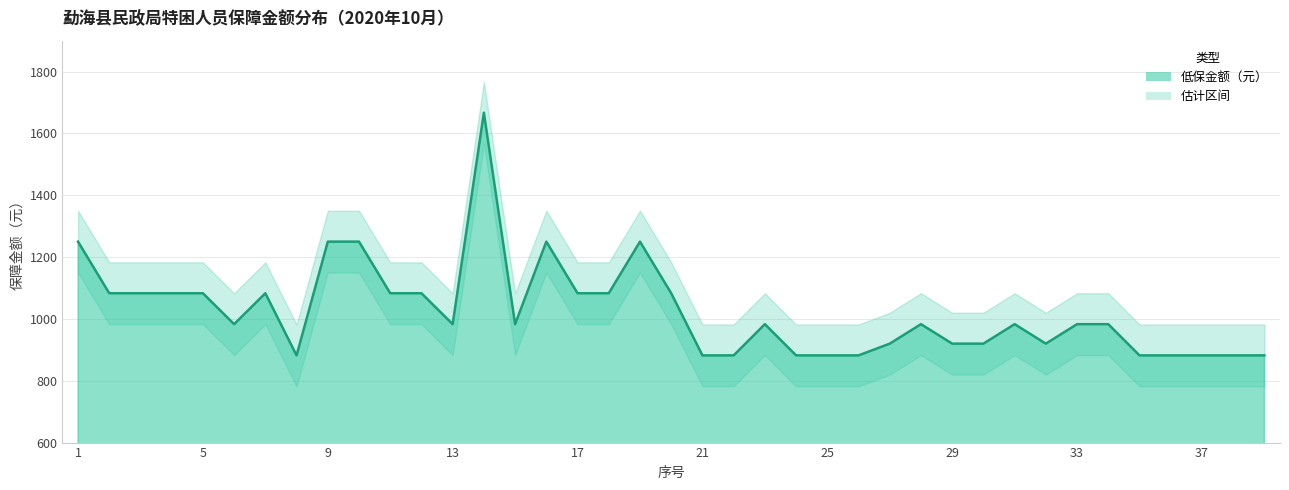

Where does the 下限估计 series first go above 883?

1